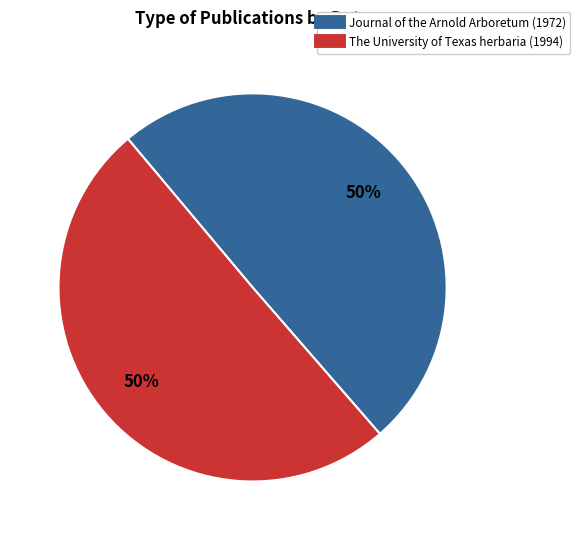

What is the ratio of the value at The University of Texas herbaria (1994) to the value at Journal of the Arnold Arboretum (1972)?

1.0